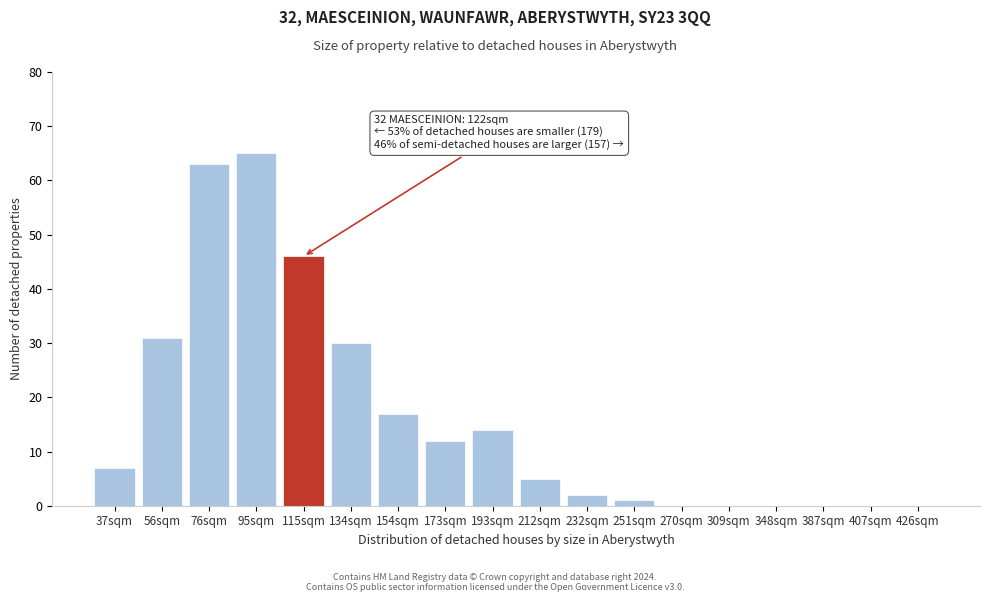

Reading right to left, what are all the values shown in this chart?

426sqm=0	407sqm=0	387sqm=0	348sqm=0	309sqm=0	270sqm=0	251sqm=1	232sqm=2	212sqm=5	193sqm=14	173sqm=12	154sqm=17	134sqm=30	115sqm=46	95sqm=65	76sqm=63	56sqm=31	37sqm=7